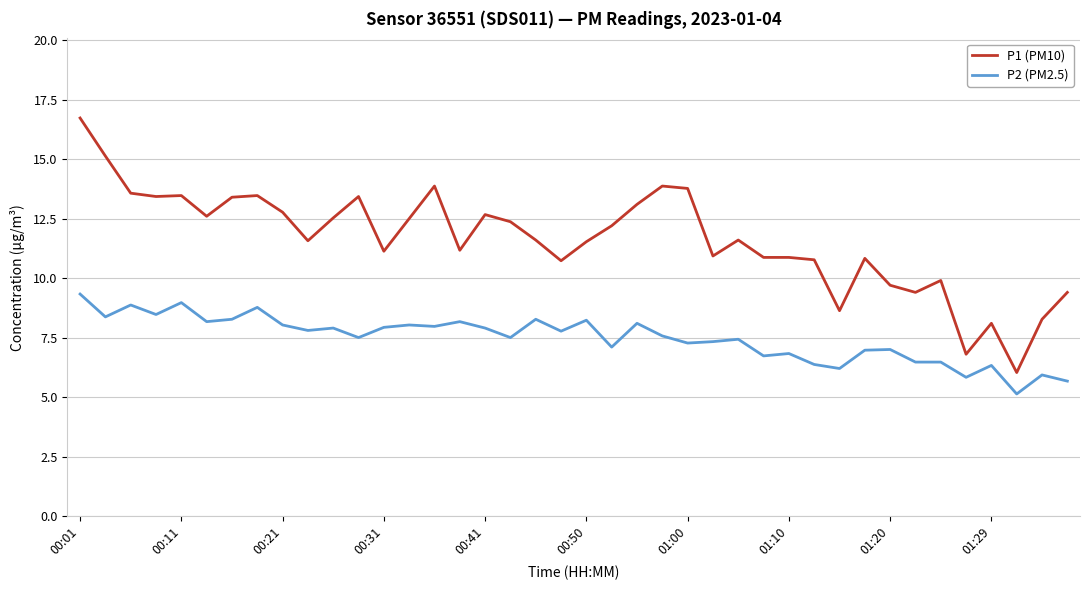

Which series has the largest range (max minus min)?

P1 (PM10)